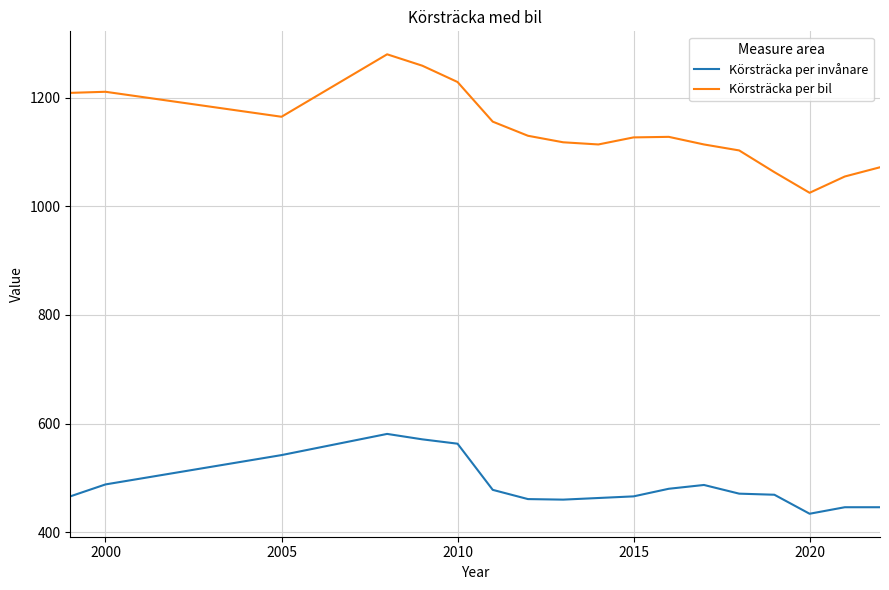

True or false: Körsträcka per bil and Körsträcka per invånare intersect in this chart.

False